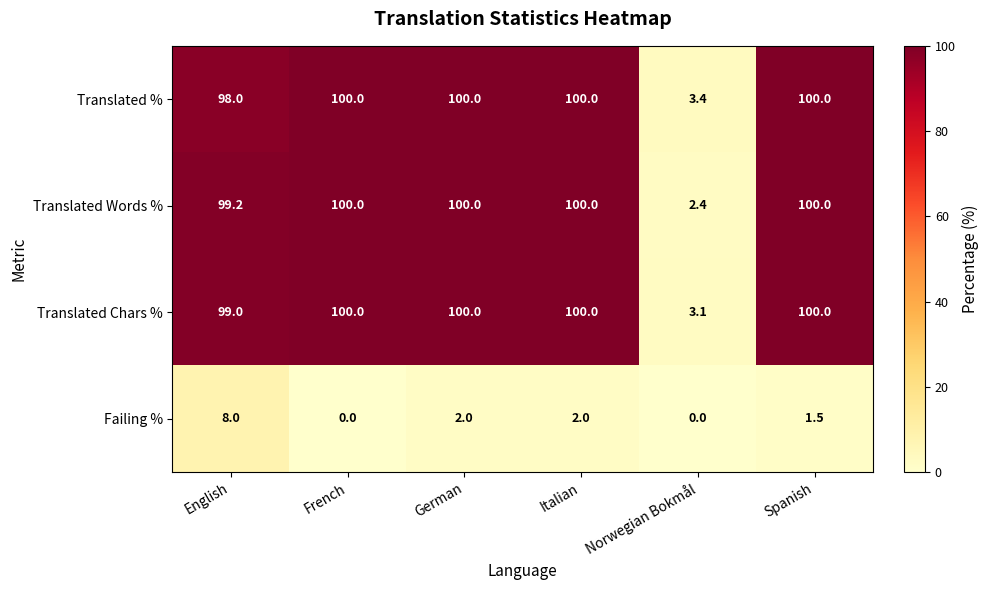

Reading left to right, transcribe all the data shown in this chart.

Translated %: 98.0	100.0	100.0	100.0	3.4	100.0
Translated Words %: 99.2	100.0	100.0	100.0	2.4	100.0
Translated Chars %: 99.0	100.0	100.0	100.0	3.1	100.0
Failing %: 8.0	0.0	2.0	2.0	0.0	1.5